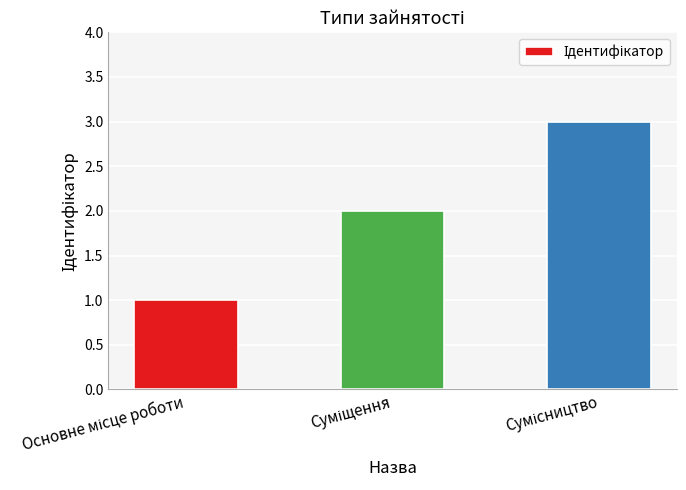

What is the sum of all values?

6